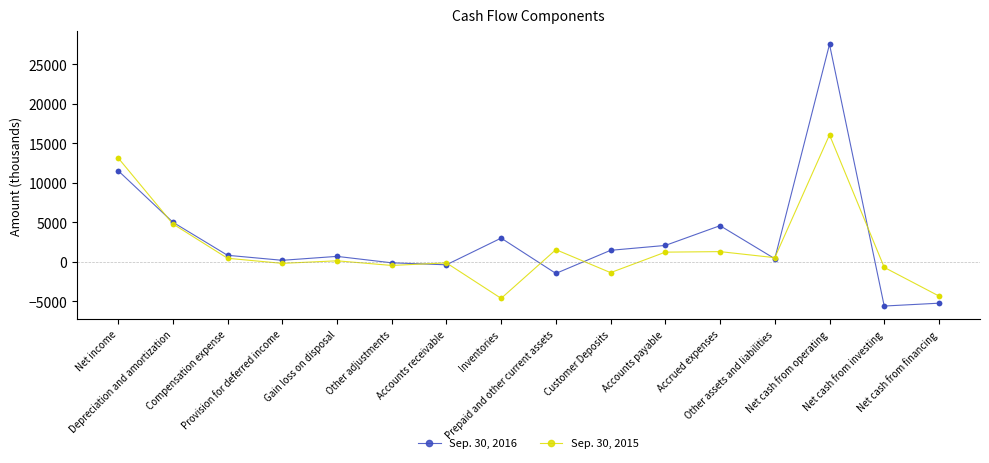

At which category is the sum across all series the highest?

Net cash from operating